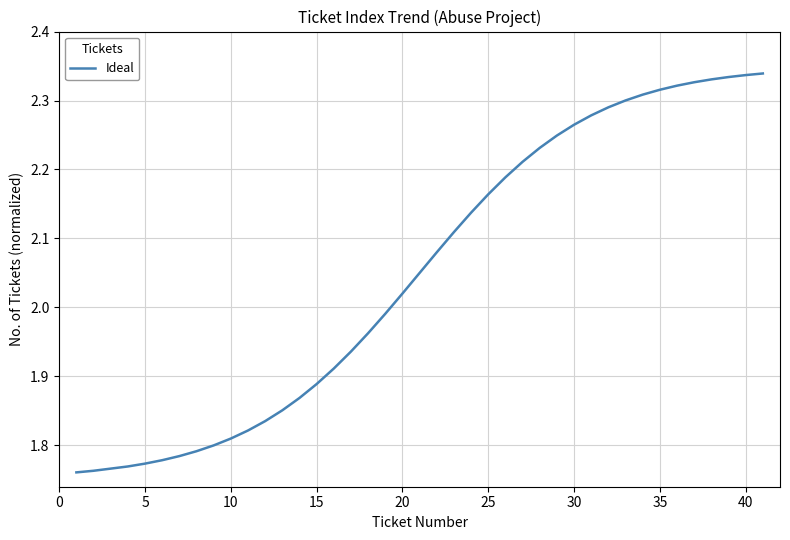

What is the difference between the maximum and minimum values?

0.6